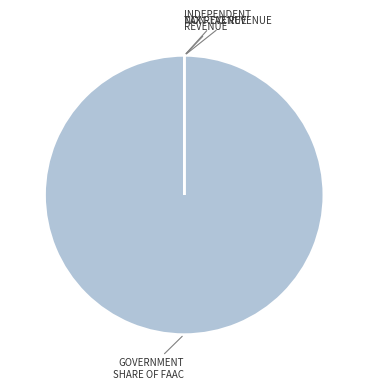

True or false: GOVERNMENT SHARE OF FAAC accounts for 91% of the total.

False